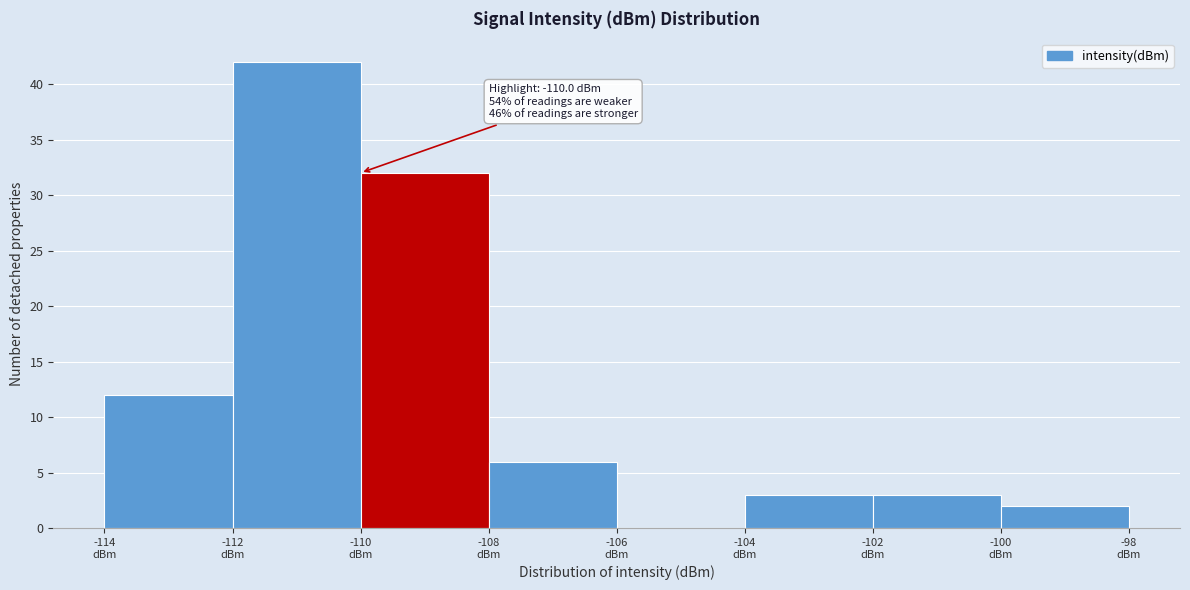

Which range on the x-axis has the tallest bar?

-112 to -110